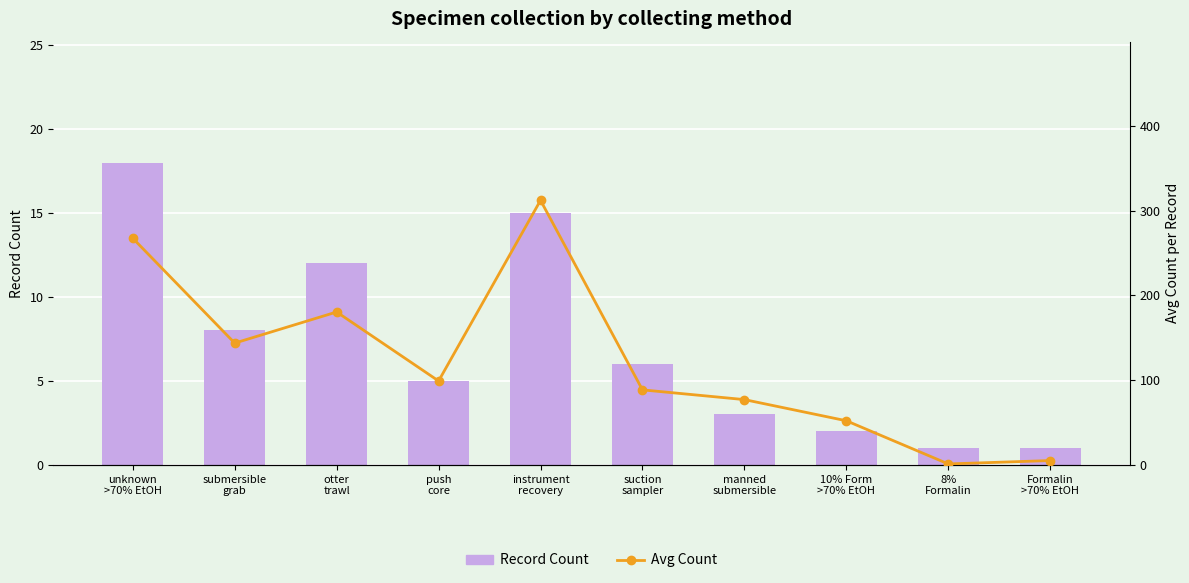

List the series in order of their peak value, highest first.

Avg Count, Record Count